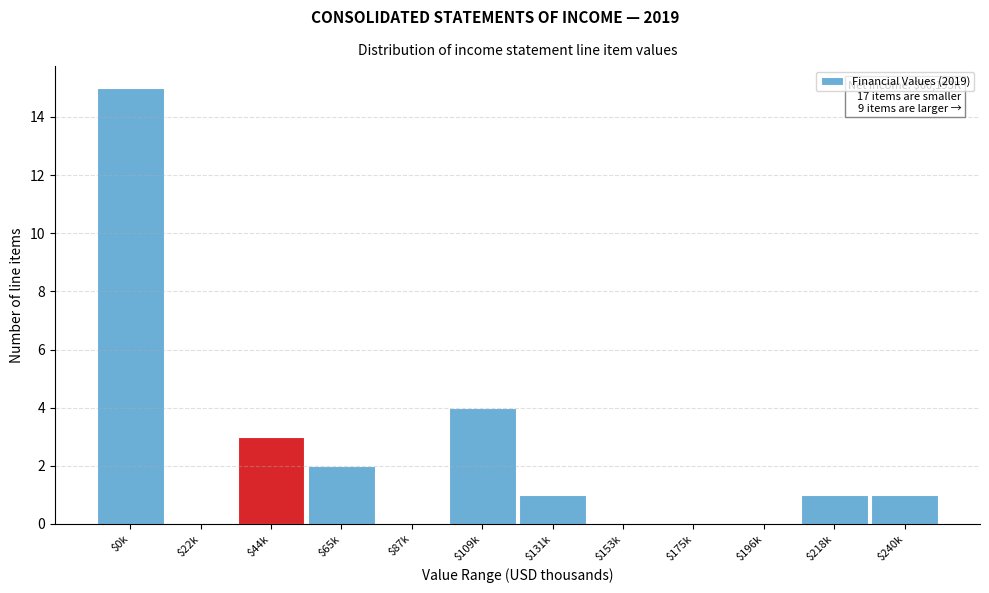

Which label corresponds to the largest value in the chart?

$0k